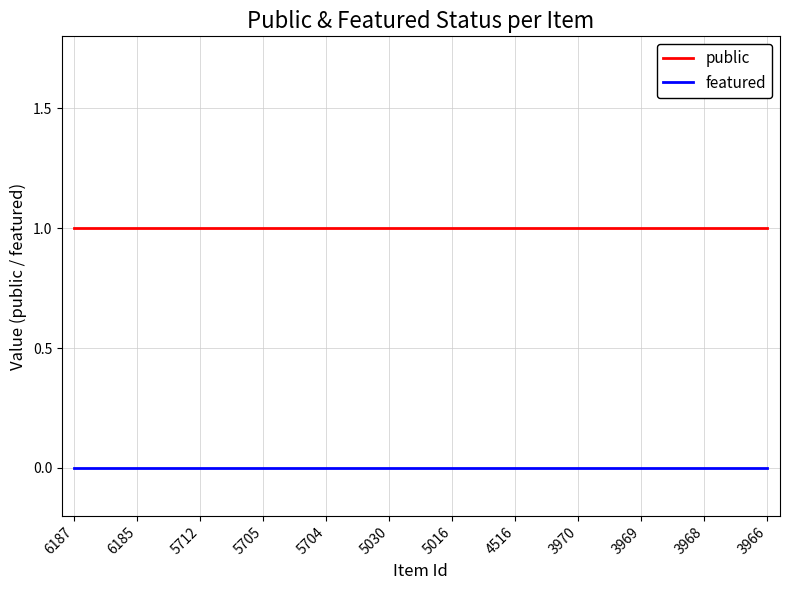

The public series shows 0 at 5016. True or false?

False